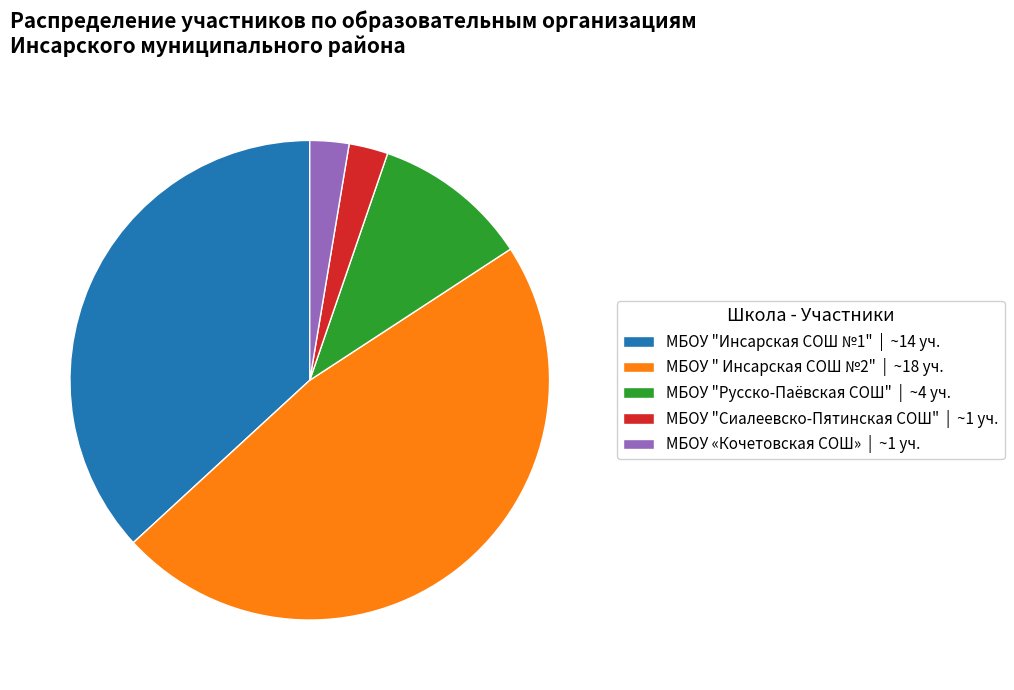

The МБОУ " Инсарская СОШ №2" slice represents 47% of the pie. True or false?

True